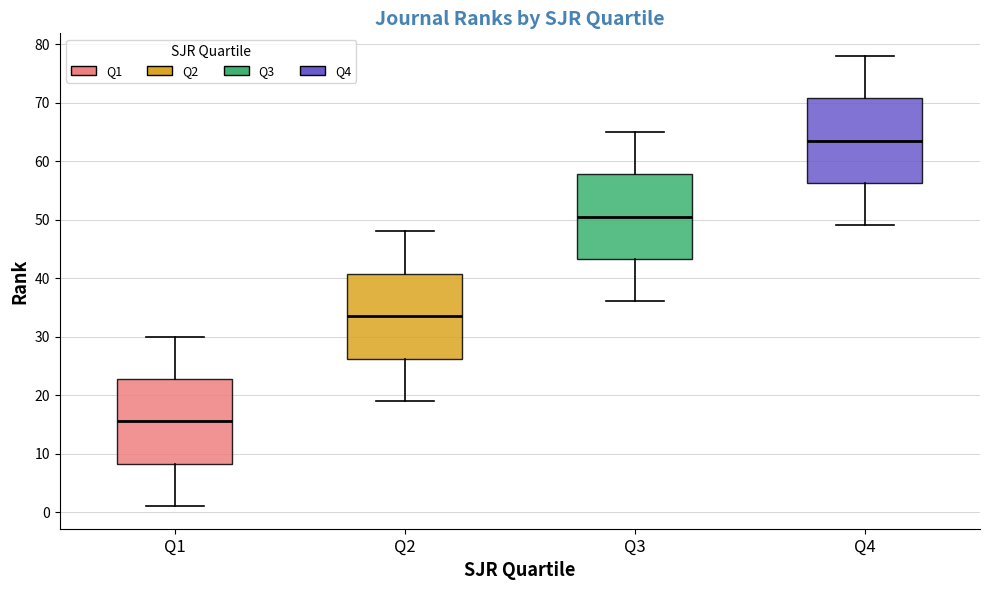

Reading left to right, read every box against the y-axis: the position of its median line, the range the box covers, and the ends of its whiskers. The values are not printed on the chart, so give them approximately, as read against the axis.

Q1: median 16, box 8 to 23, whiskers 1 to 30
Q2: median 34, box 26 to 41, whiskers 19 to 48
Q3: median 51, box 43 to 58, whiskers 36 to 65
Q4: median 64, box 56 to 71, whiskers 49 to 78